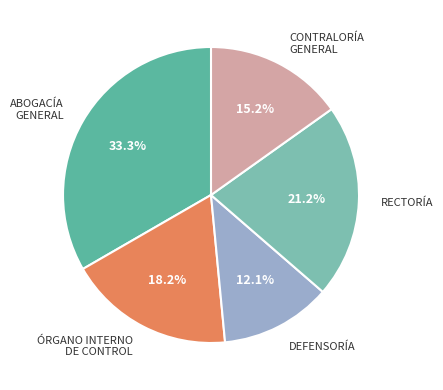

To the nearest percent, what is the difference between the largest and smallest slice percentages?

21%